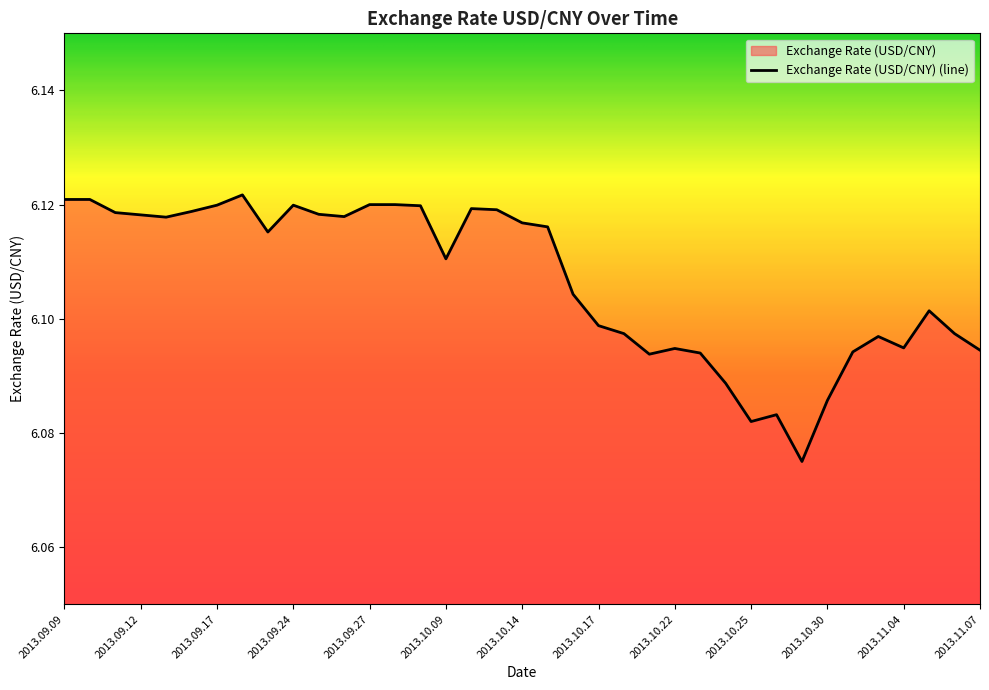

The value at 2013.10.28 is 10.4. True or false?

False